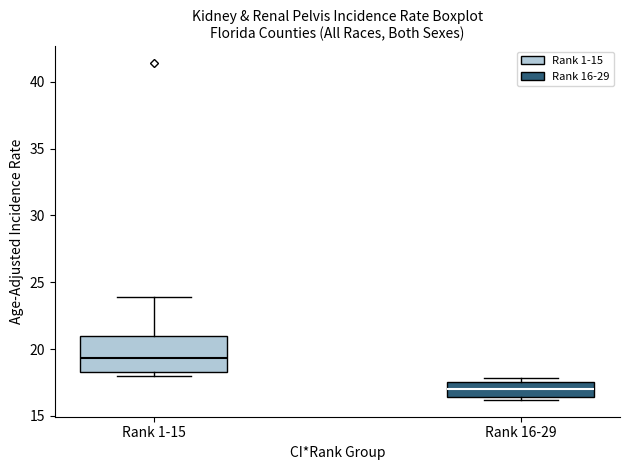

Where is the upper edge of the box for Rank 1-15 on the y-axis? The values are not printed on the chart, so give them approximately, as read against the axis.

21.0